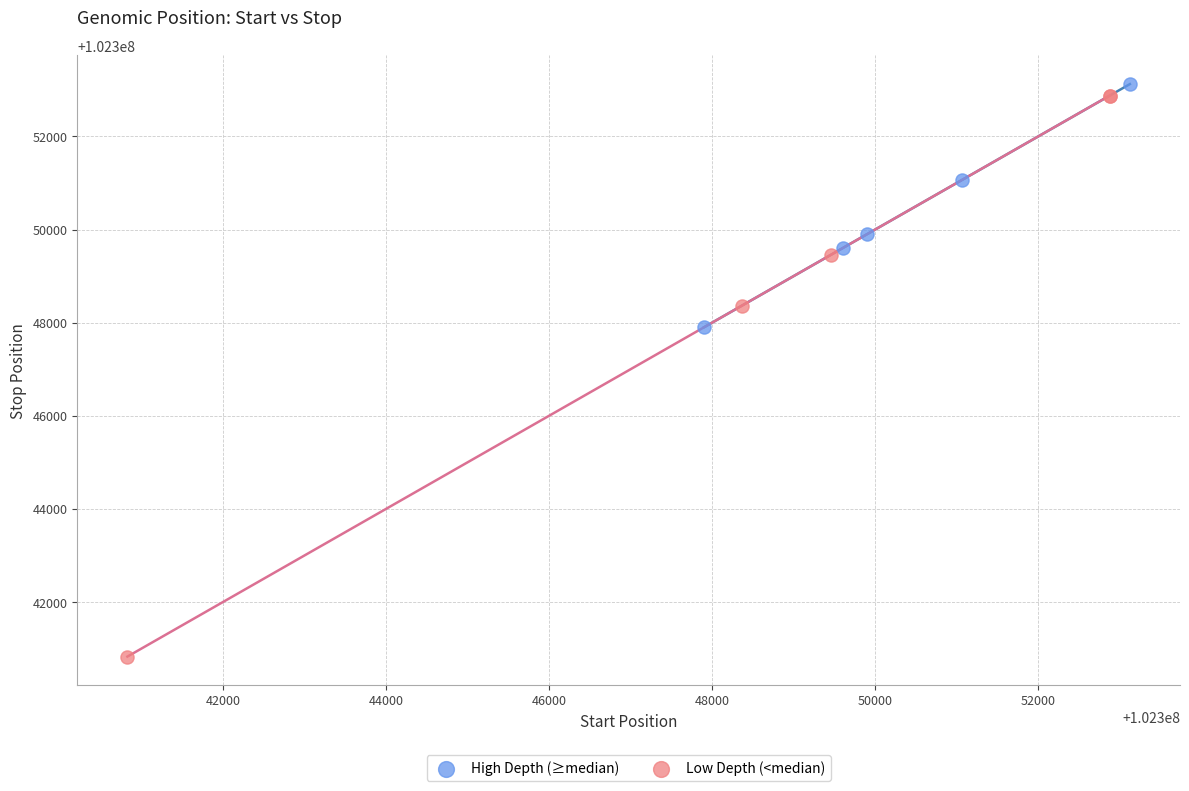

Which series reaches the maximum Y coordinate?

High Depth (≥median)